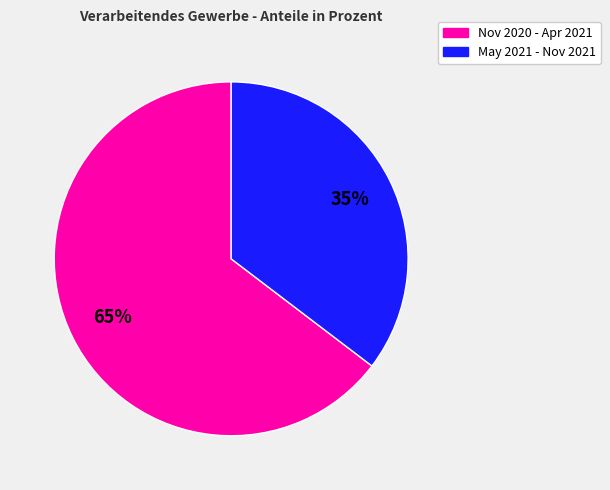

Does any single category account for the majority?

Yes